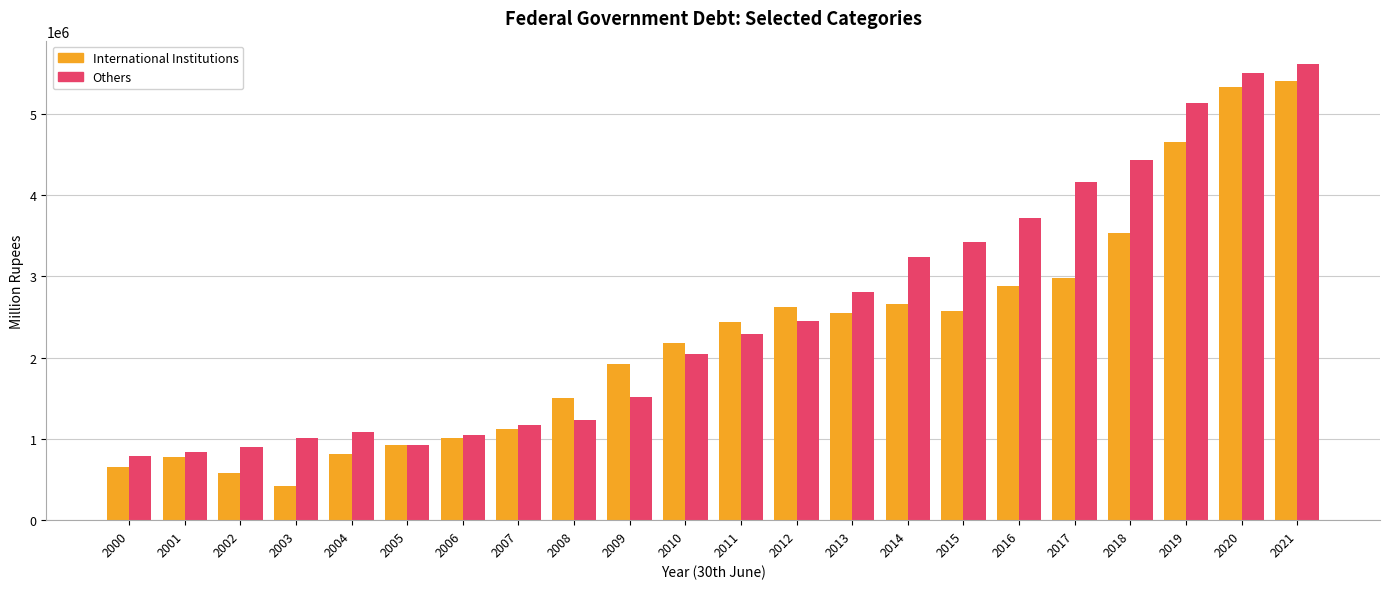

What are all the series names shown in the legend?

International Institutions, Others